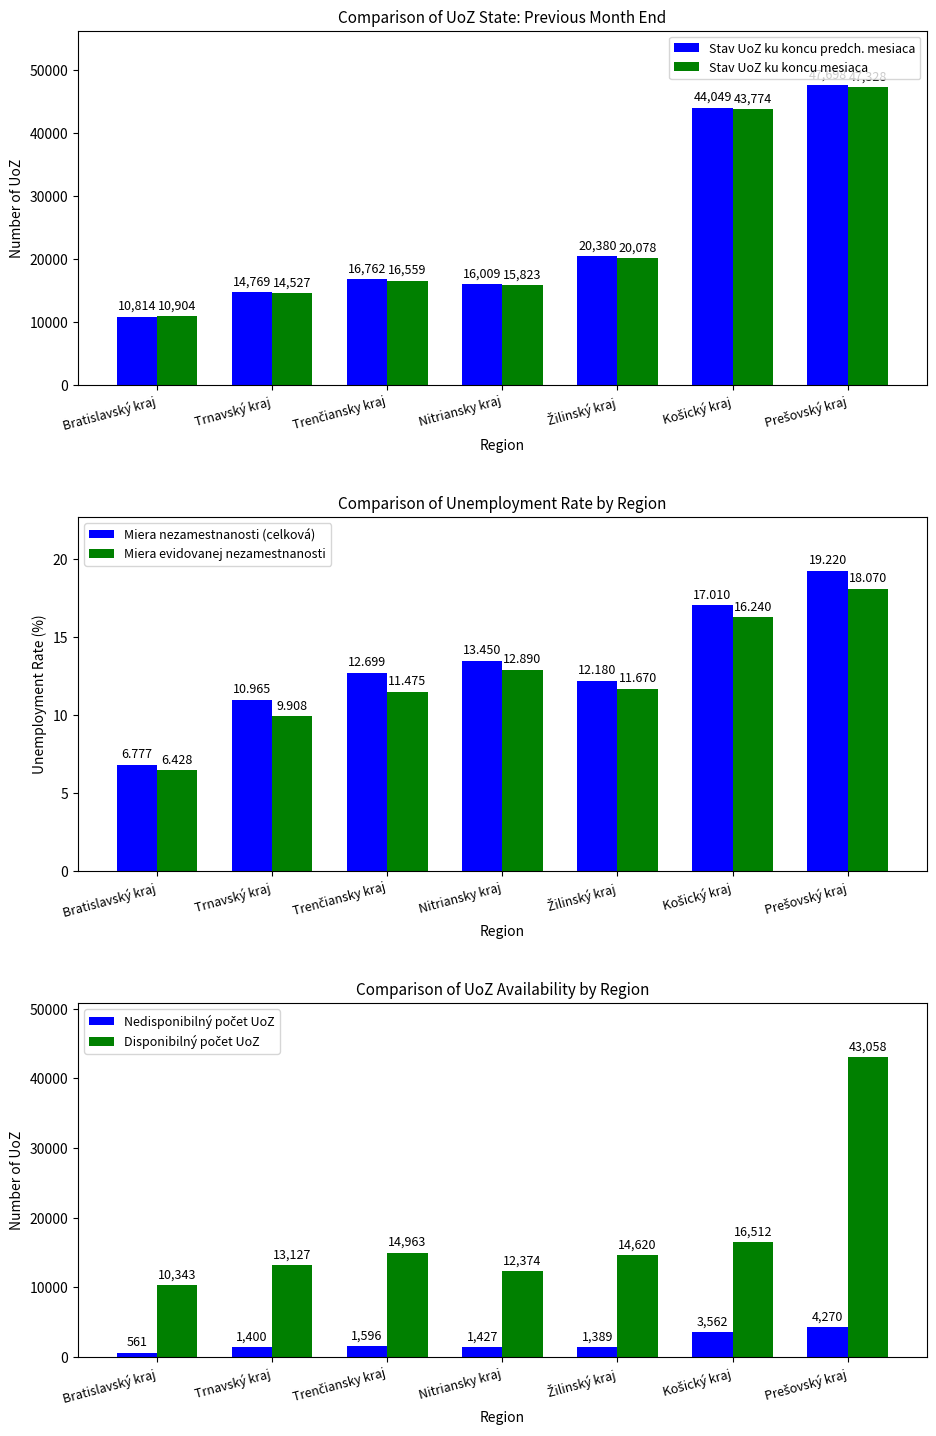

The Stav UoZ ku koncu mesiaca series shows 22153 at Nitriansky kraj. True or false?

False